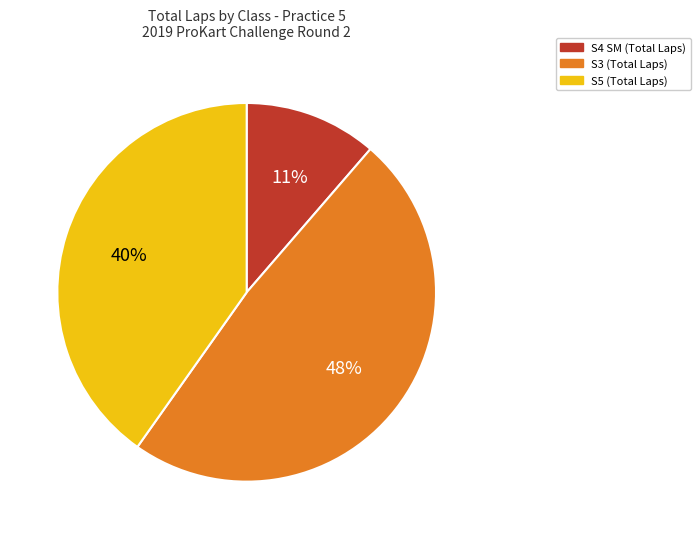

Is there a majority slice in this chart?

No